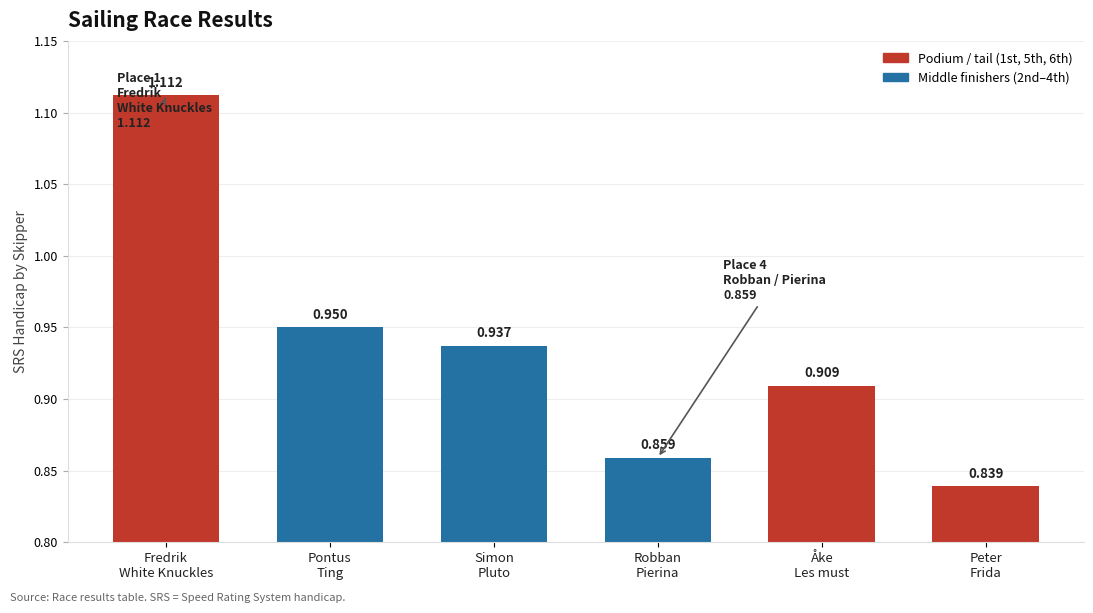

Reading right to left, transcribe all the data shown in this chart.

0.8	0.9	0.9	0.9	0.9	1.1